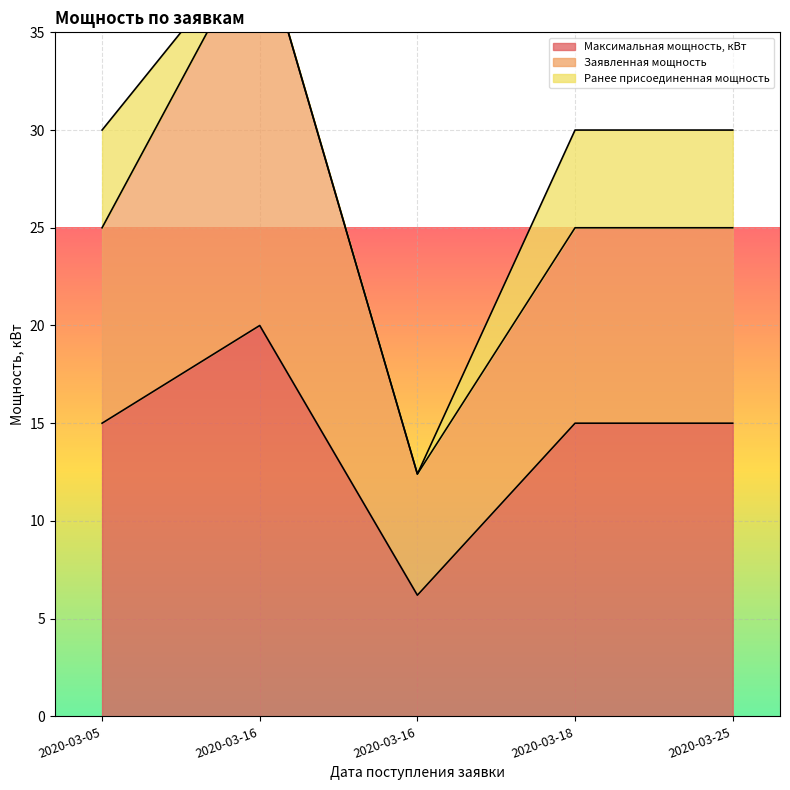

At which label is Максимальная мощность, кВт closest to 13?

2020-03-05